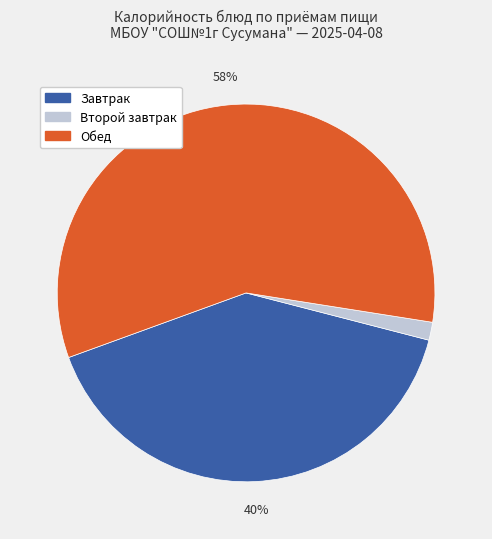

To the nearest percent, what is the average slice percentage?

33%